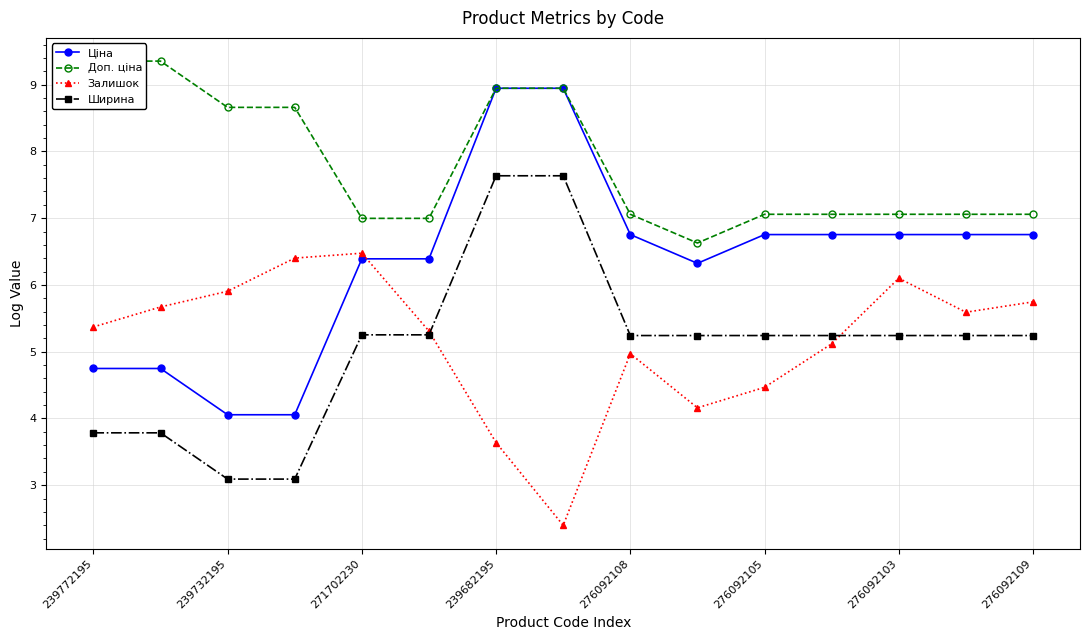

The value of Ціна at 239772195 is 2.6. True or false?

False